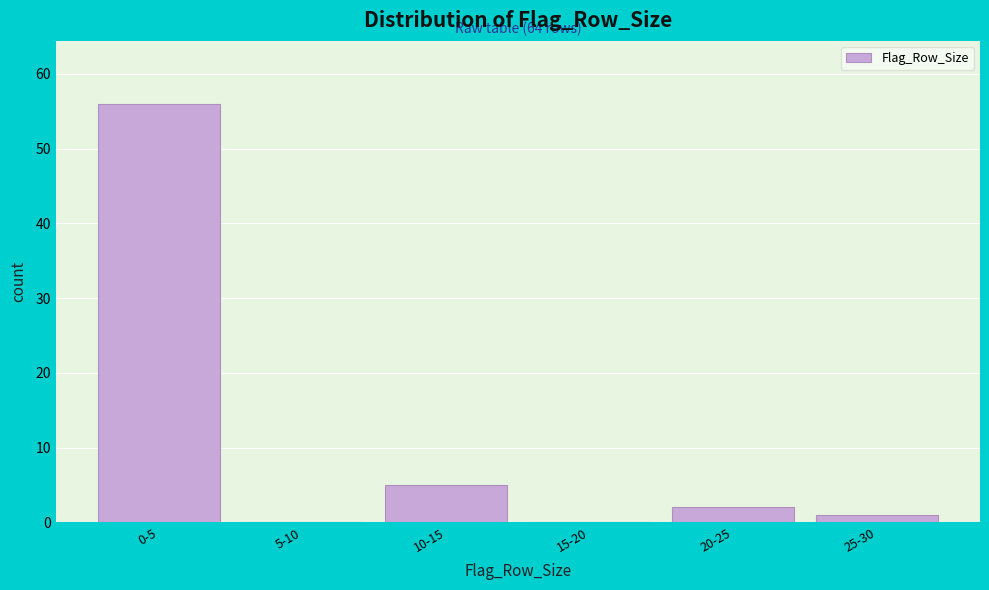

Reading left to right, transcribe all the data shown in this chart.

0-5=56	5-10=0	10-15=5	15-20=0	20-25=2	25-30=1